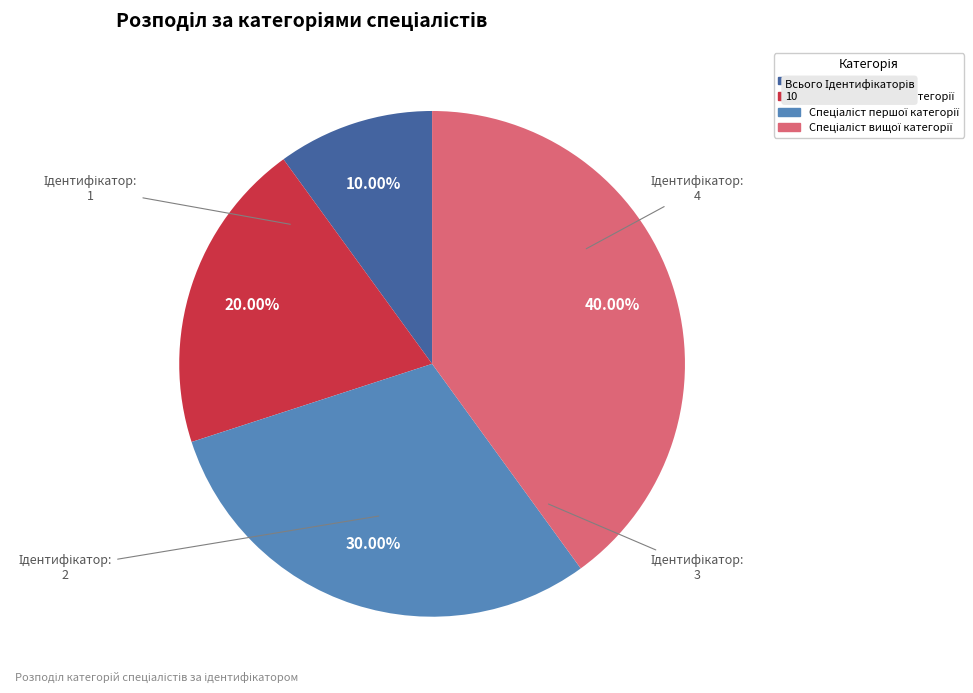

Is there a majority slice in this chart?

No